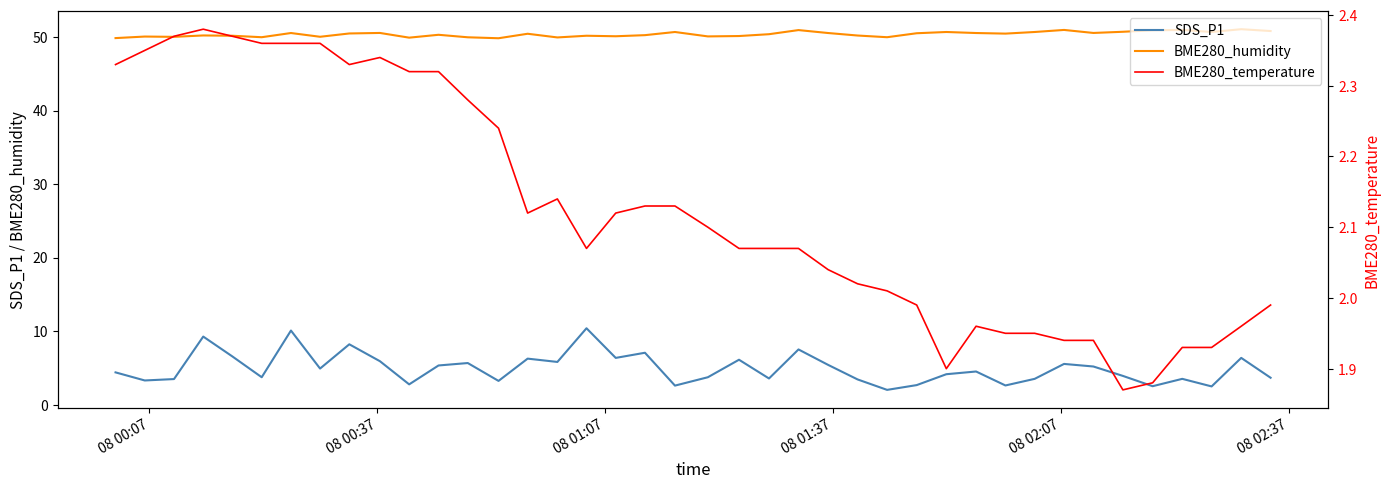

What is the maximum value for SDS_P1?

10.4